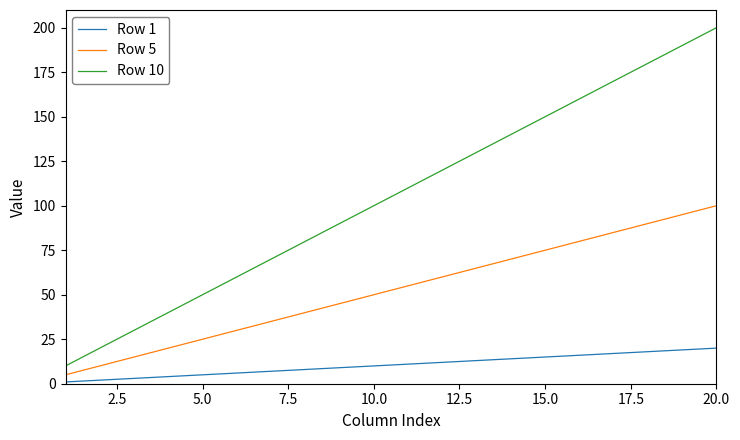

What is the average value of the Row 10 series?

105